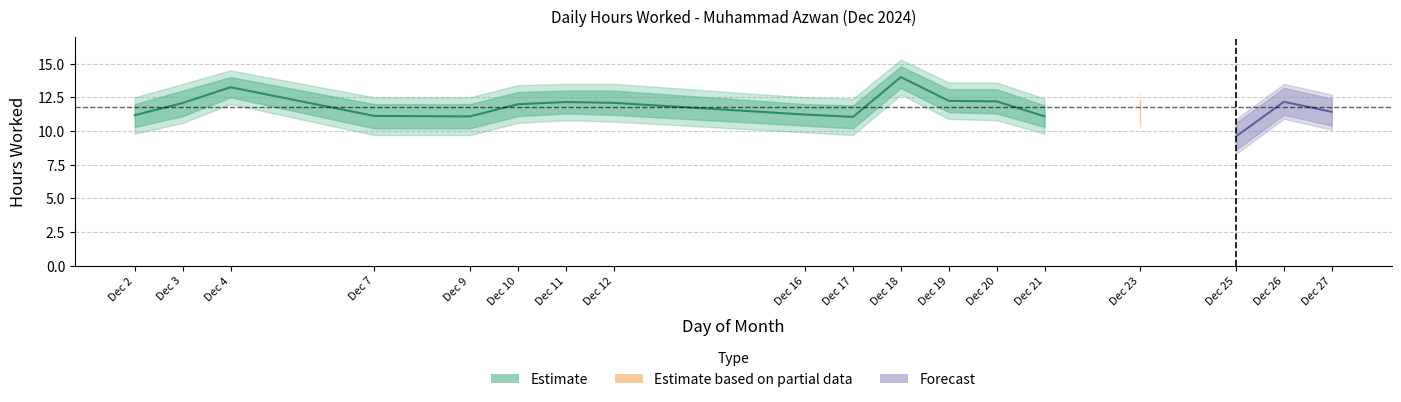

Reading right to left, what are all the values shown in this chart?

Hours Worked: 11.4	12.2	9.6	0.0	11.5	0.0	11.1	12.2	12.2	14.0	11.1	11.2	0.0	0.0	0.0	12.1	12.2	12.0	11.1	0.0	11.1	0.0	0.0	13.2	12.1	11.2	0.0
Upper Band: 12.7	13.5	10.9	0.0	12.8	0.0	12.4	13.6	13.6	15.3	12.4	12.5	0.0	0.0	0.0	13.5	13.5	13.4	12.5	0.0	12.5	0.0	0.0	14.5	13.5	12.5	0.0
Lower Band: 10.1	10.9	8.3	0.0	10.2	0.0	9.8	10.8	10.9	12.7	9.7	9.9	0.0	0.0	0.0	10.7	10.8	10.6	9.7	0.0	9.7	0.0	0.0	12.0	10.6	9.8	0.0